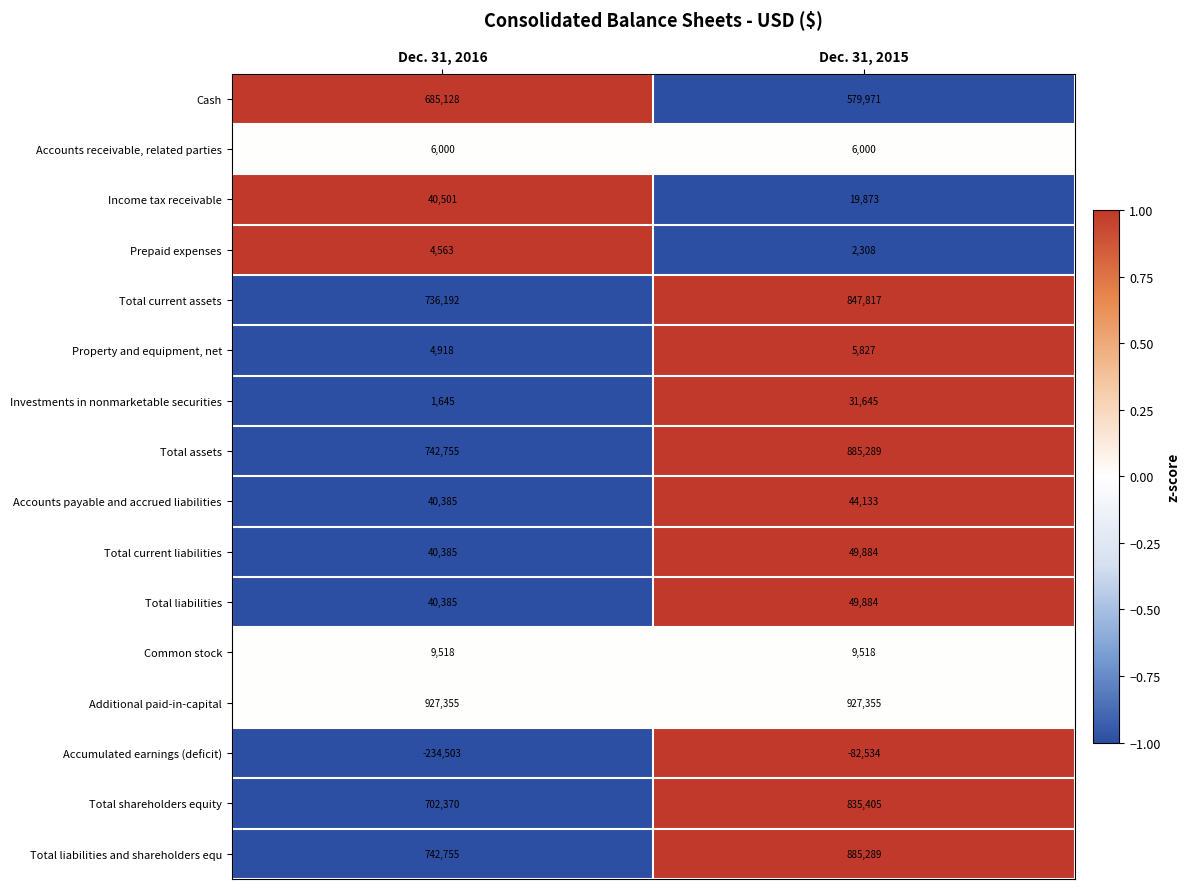

Which category has the lowest value across all series?

Dec. 31, 2016